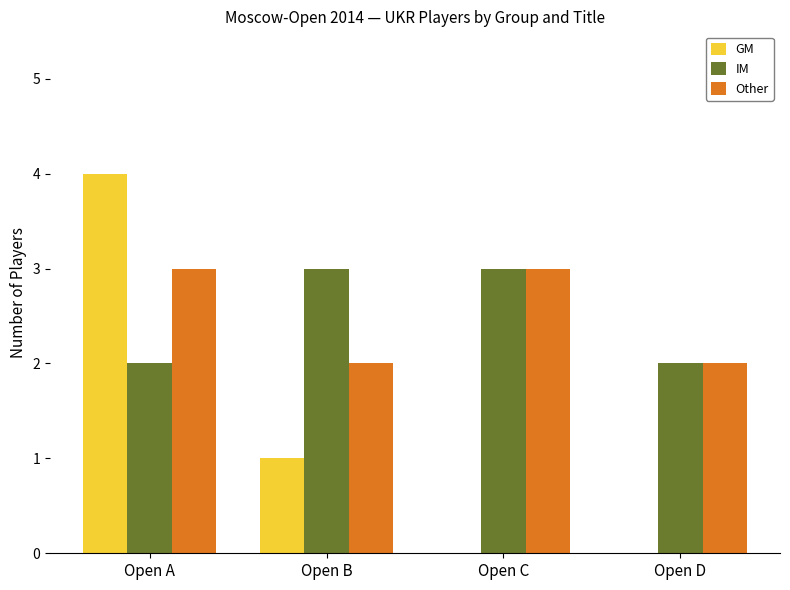

What is the maximum value for Other?

3